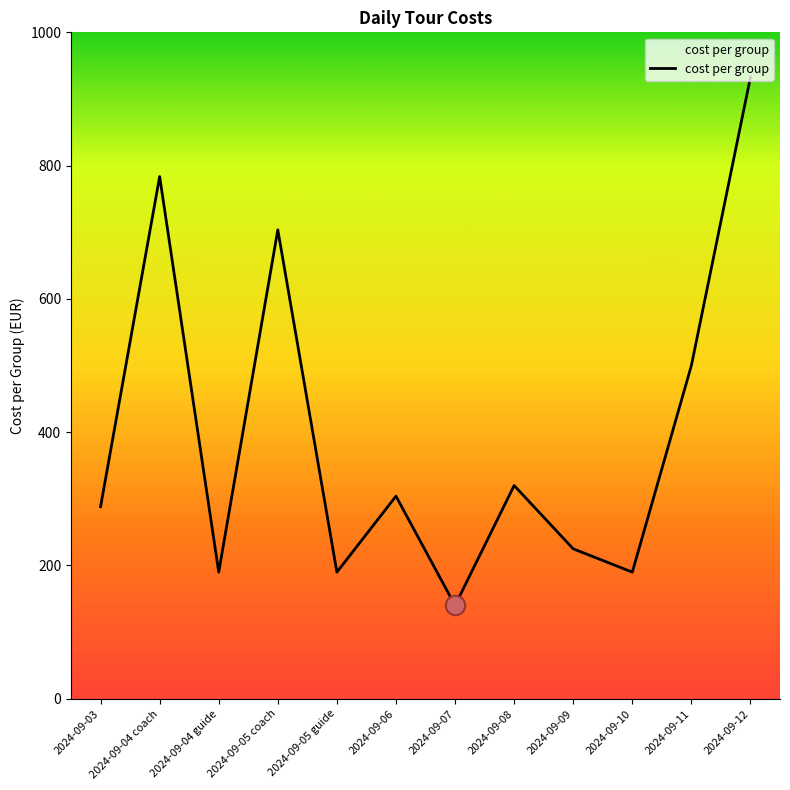

What is the difference between the values at 2024-09-04 guide and 2024-09-03?

98.2